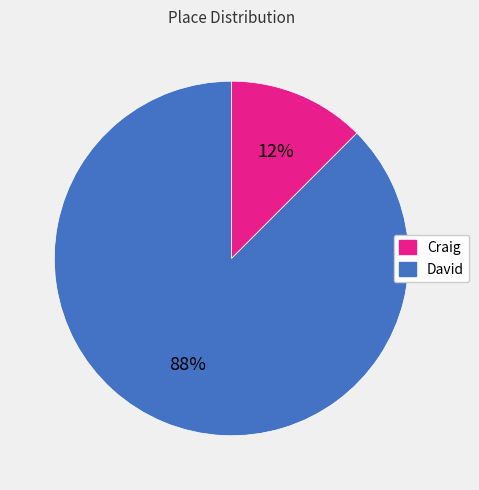

Combined, do Craig and David account for over 50%?

Yes